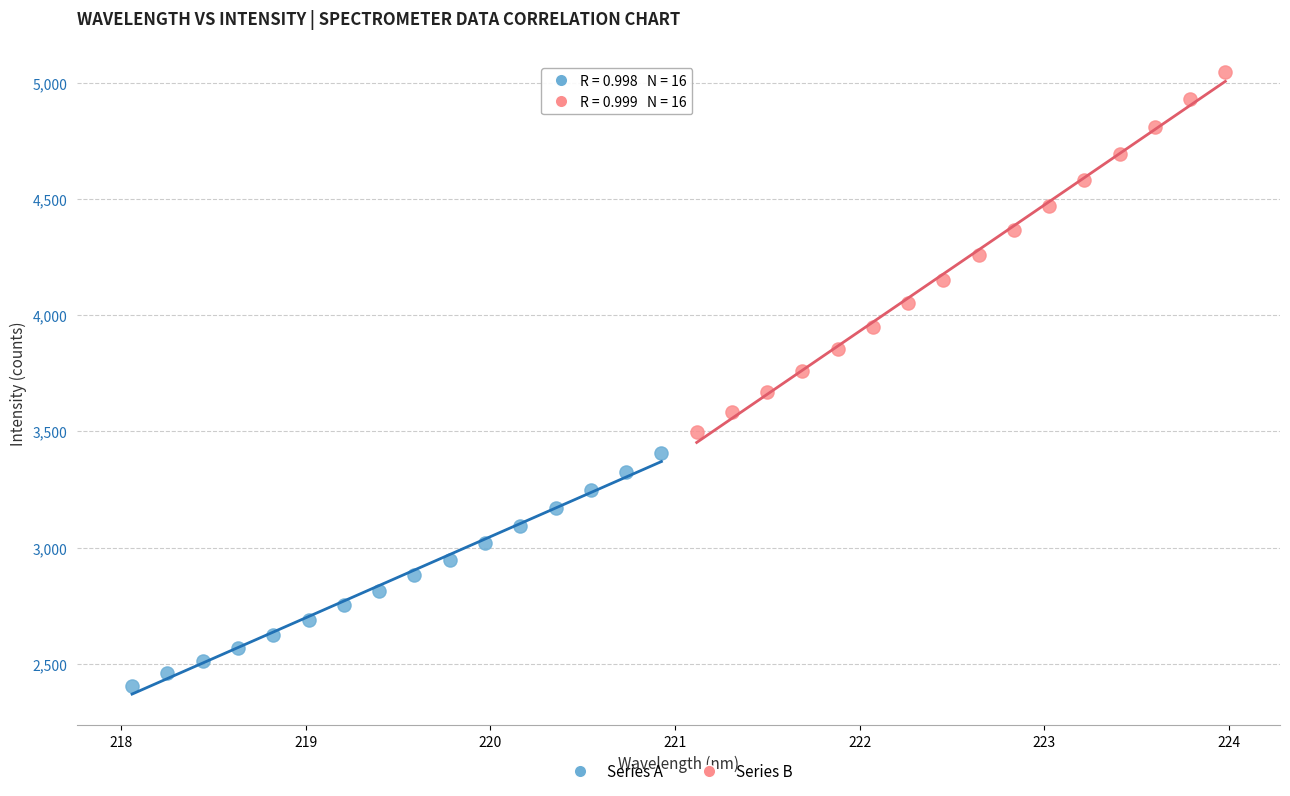

Which series contains the highest Y value?

Series B